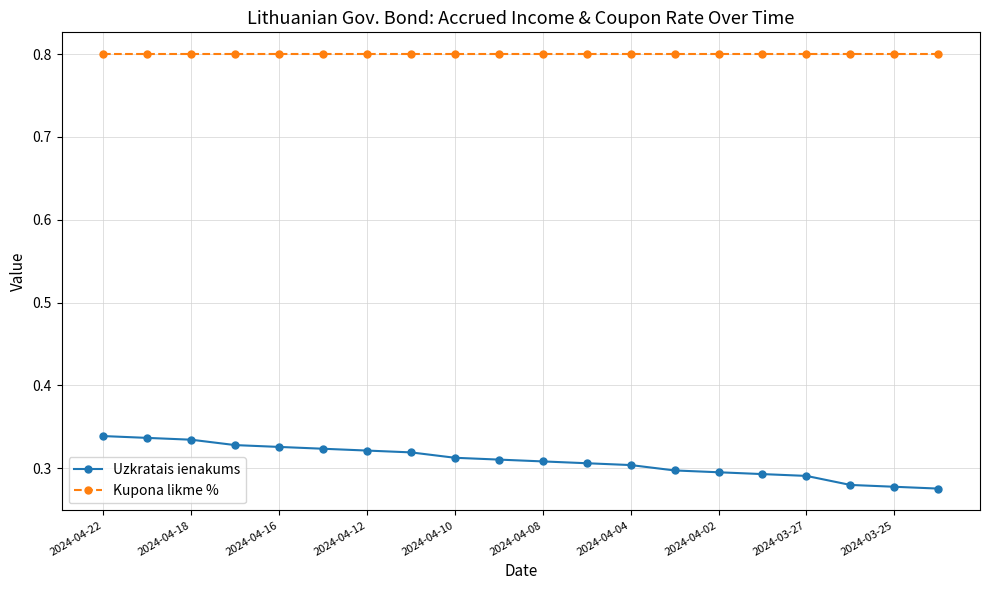

What is the value of the Kupona likme % point at the 10th from the left?

0.8